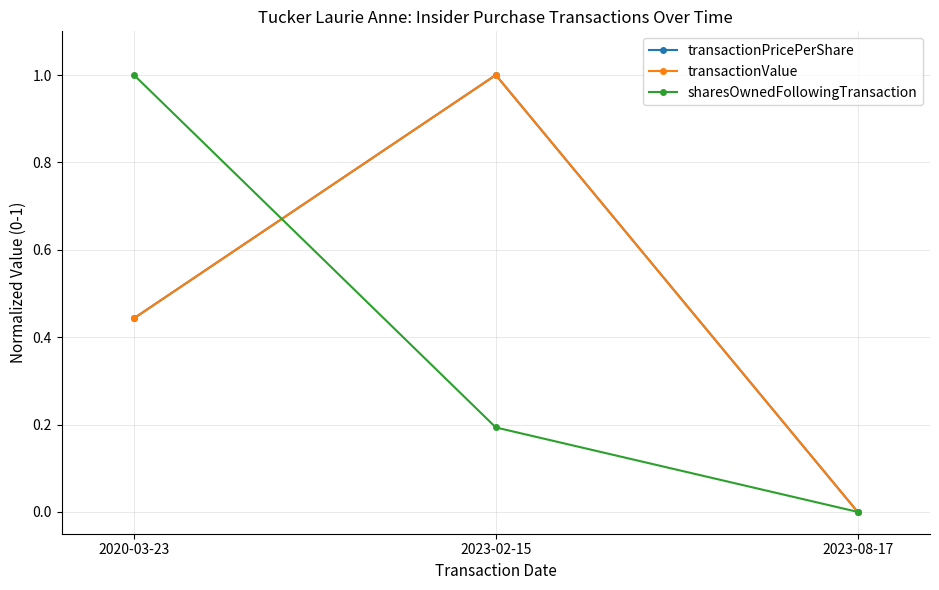

Does the chart have visible grid lines?

Yes